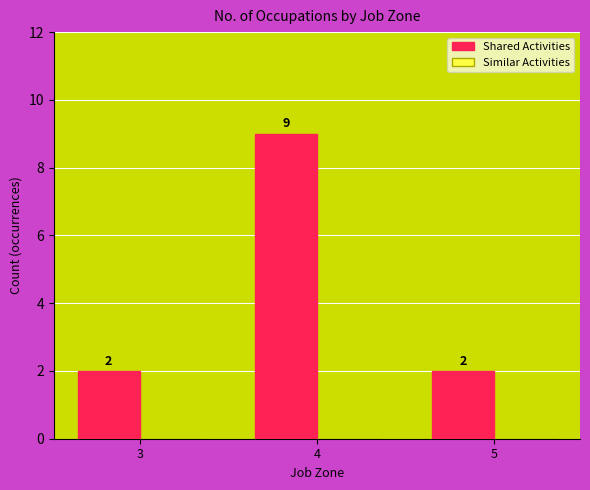

Does the chart contain stacked bars?

No